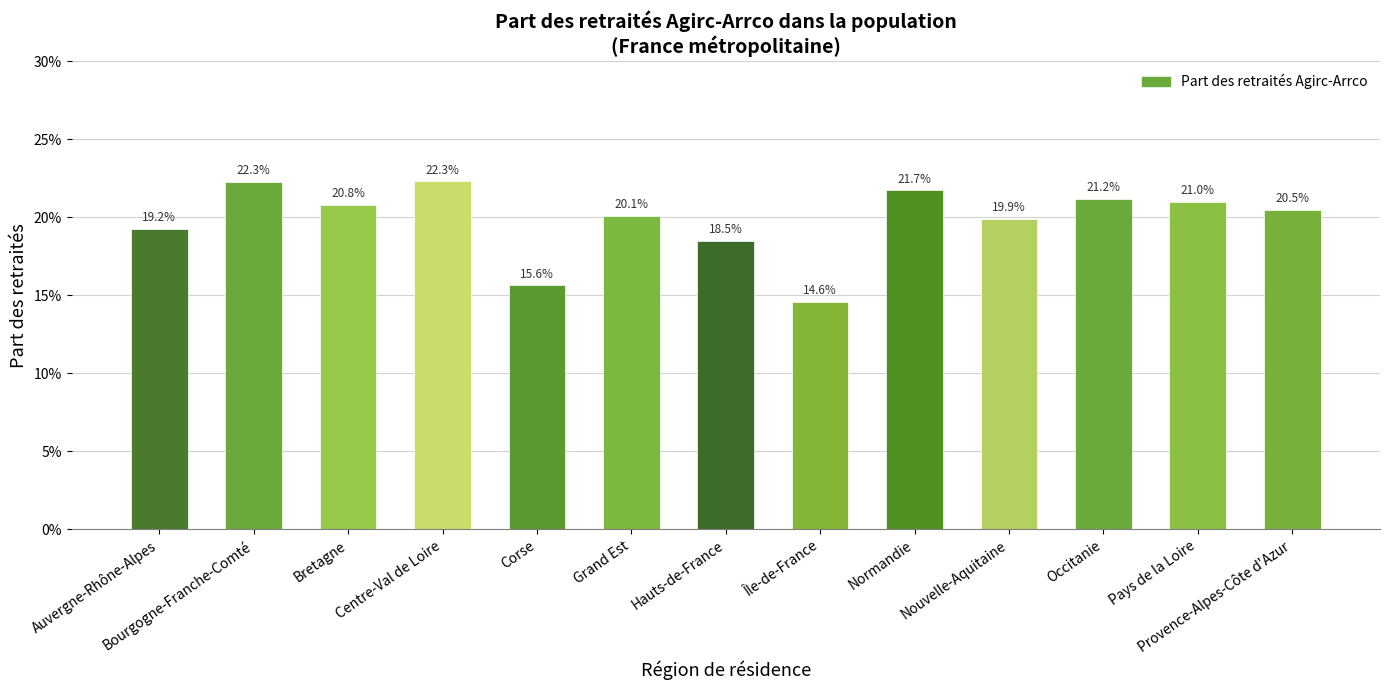

Are the bars horizontal?

No